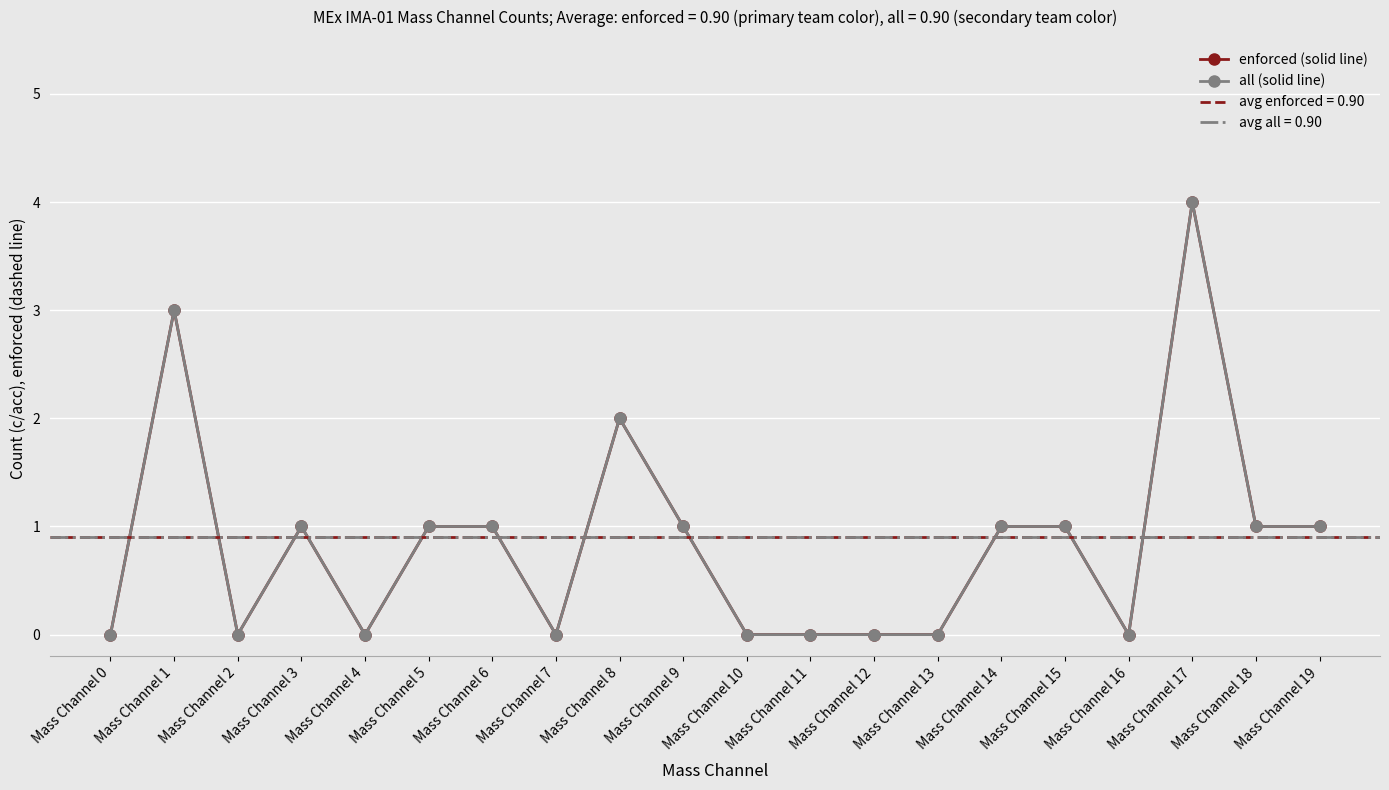

The value of enforced (solid line) at Mass Channel 6 is 0. True or false?

False